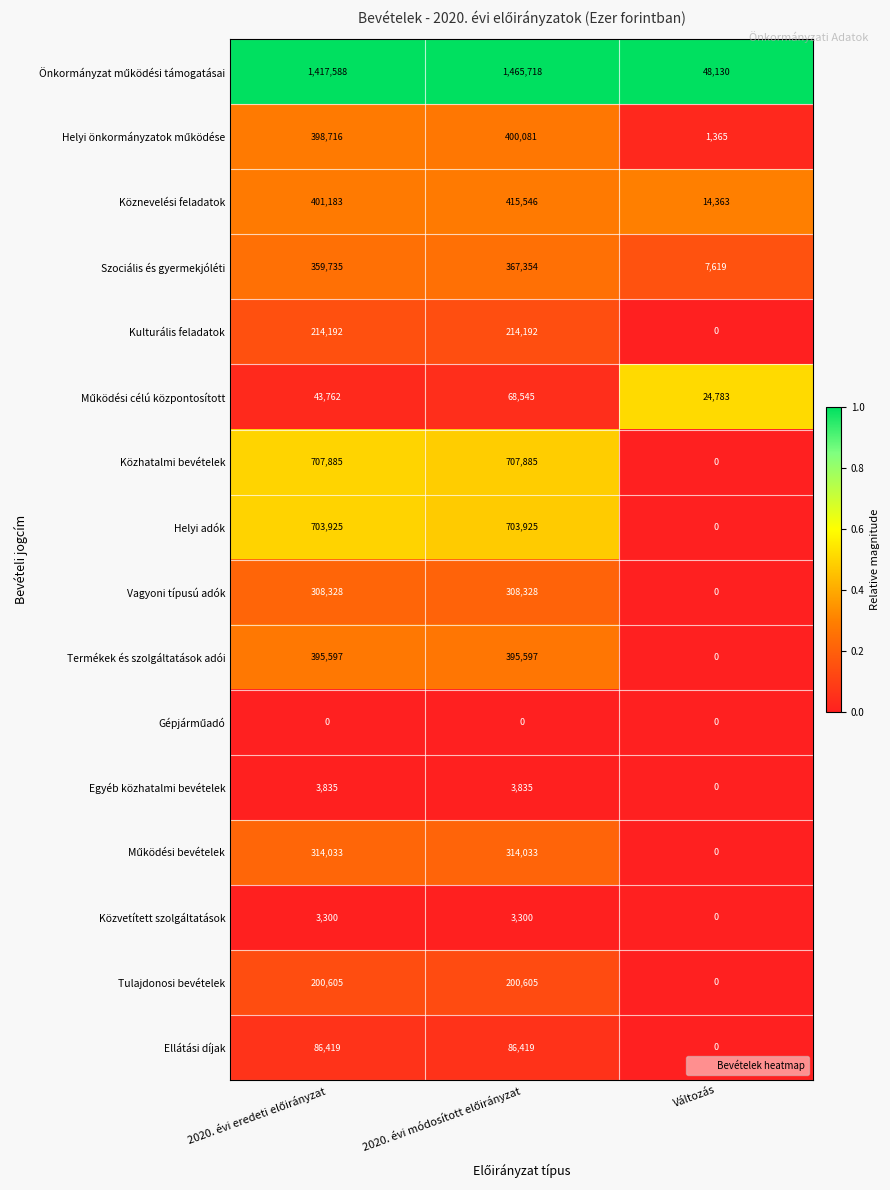

What is the difference between the maximum and minimum values in the Termékek és szolgáltatások adói series?

395597